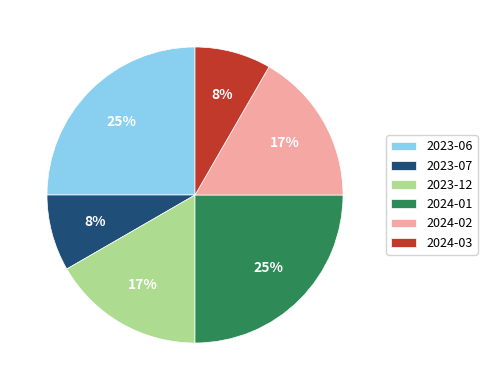

To the nearest percent, what is the difference between the largest and smallest slice percentages?

17%